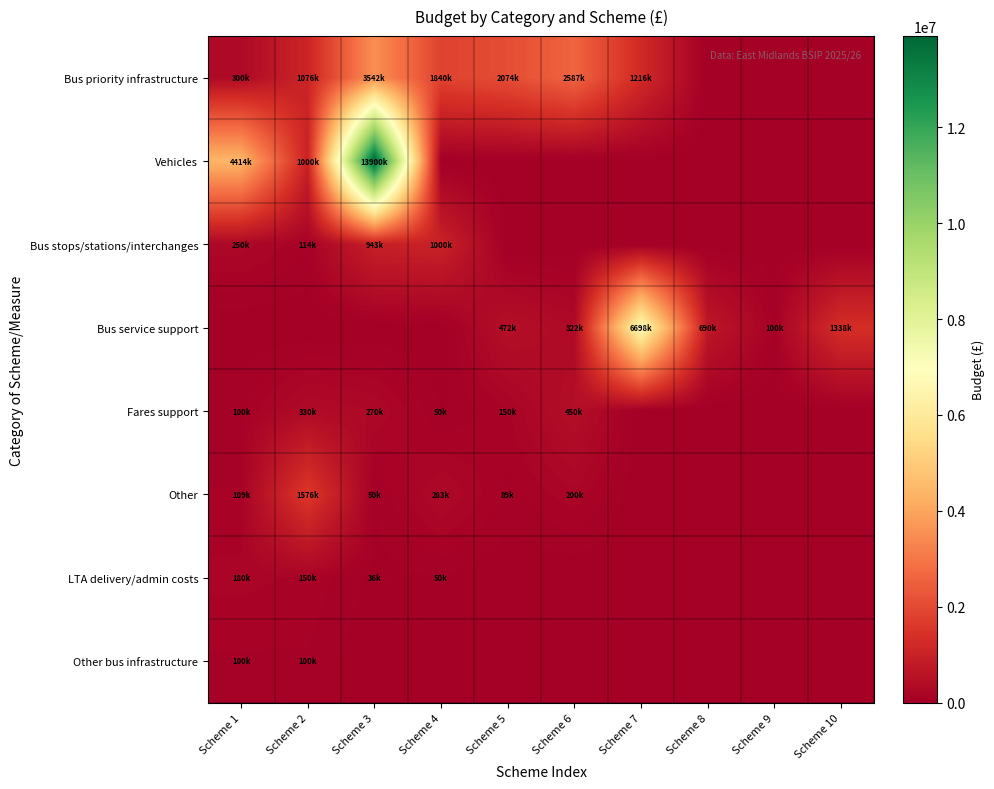

Reading left to right, transcribe all the data shown in this chart.

Bus priority infrastructure: Scheme 1=300000	Scheme 2=1076000	Scheme 3=3542758	Scheme 4=1840014	Scheme 5=2074252	Scheme 6=2587499	Scheme 7=1216204	Scheme 8=0	Scheme 9=0	Scheme 10=0
Vehicles: Scheme 1=4414000	Scheme 2=1000000	Scheme 3=13900282	Scheme 4=0	Scheme 5=0	Scheme 6=0	Scheme 7=0	Scheme 8=0	Scheme 9=0	Scheme 10=0
Bus stops/stations/interchanges: Scheme 1=250000	Scheme 2=114969	Scheme 3=943000	Scheme 4=1000000	Scheme 5=0	Scheme 6=0	Scheme 7=0	Scheme 8=0	Scheme 9=0	Scheme 10=0
Bus service support: Scheme 1=0	Scheme 2=0	Scheme 3=0	Scheme 4=0	Scheme 5=472000	Scheme 6=322000	Scheme 7=6698450	Scheme 8=690000	Scheme 9=100000	Scheme 10=1338200
Fares support: Scheme 1=100000	Scheme 2=330000	Scheme 3=270000	Scheme 4=50000	Scheme 5=150000	Scheme 6=450000	Scheme 7=0	Scheme 8=0	Scheme 9=0	Scheme 10=0
Other: Scheme 1=109600	Scheme 2=1576000	Scheme 3=50000	Scheme 4=283180	Scheme 5=89000	Scheme 6=200000	Scheme 7=0	Scheme 8=0	Scheme 9=0	Scheme 10=0
LTA delivery/admin costs: Scheme 1=180000	Scheme 2=150000	Scheme 3=36000	Scheme 4=50000	Scheme 5=0	Scheme 6=0	Scheme 7=0	Scheme 8=0	Scheme 9=0	Scheme 10=0
Other bus infrastructure: Scheme 1=100000	Scheme 2=100000	Scheme 3=0	Scheme 4=0	Scheme 5=0	Scheme 6=0	Scheme 7=0	Scheme 8=0	Scheme 9=0	Scheme 10=0